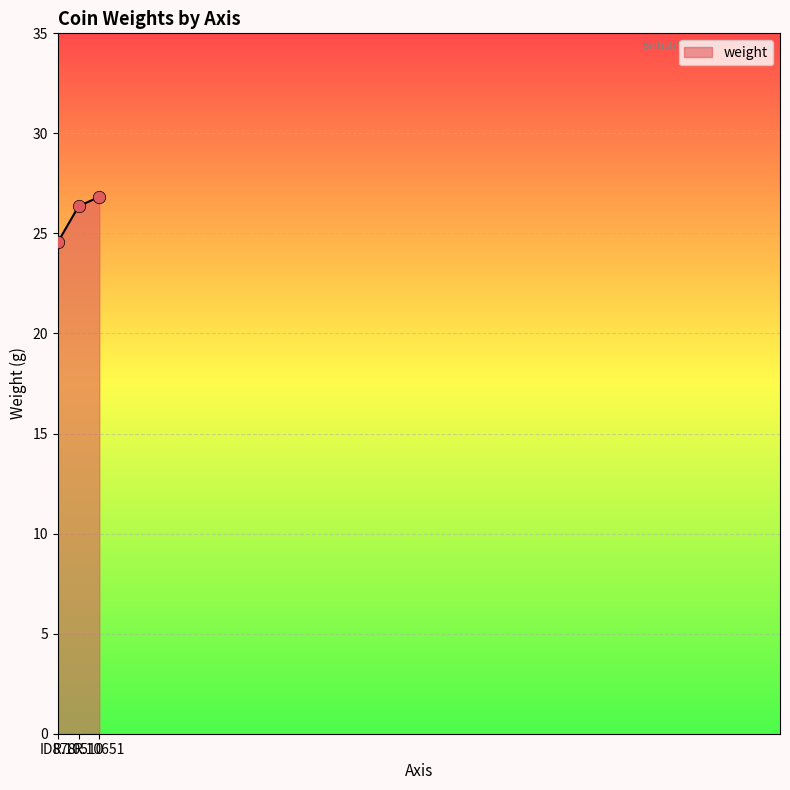

Between R.10651 and ID878, which is larger?

R.10651